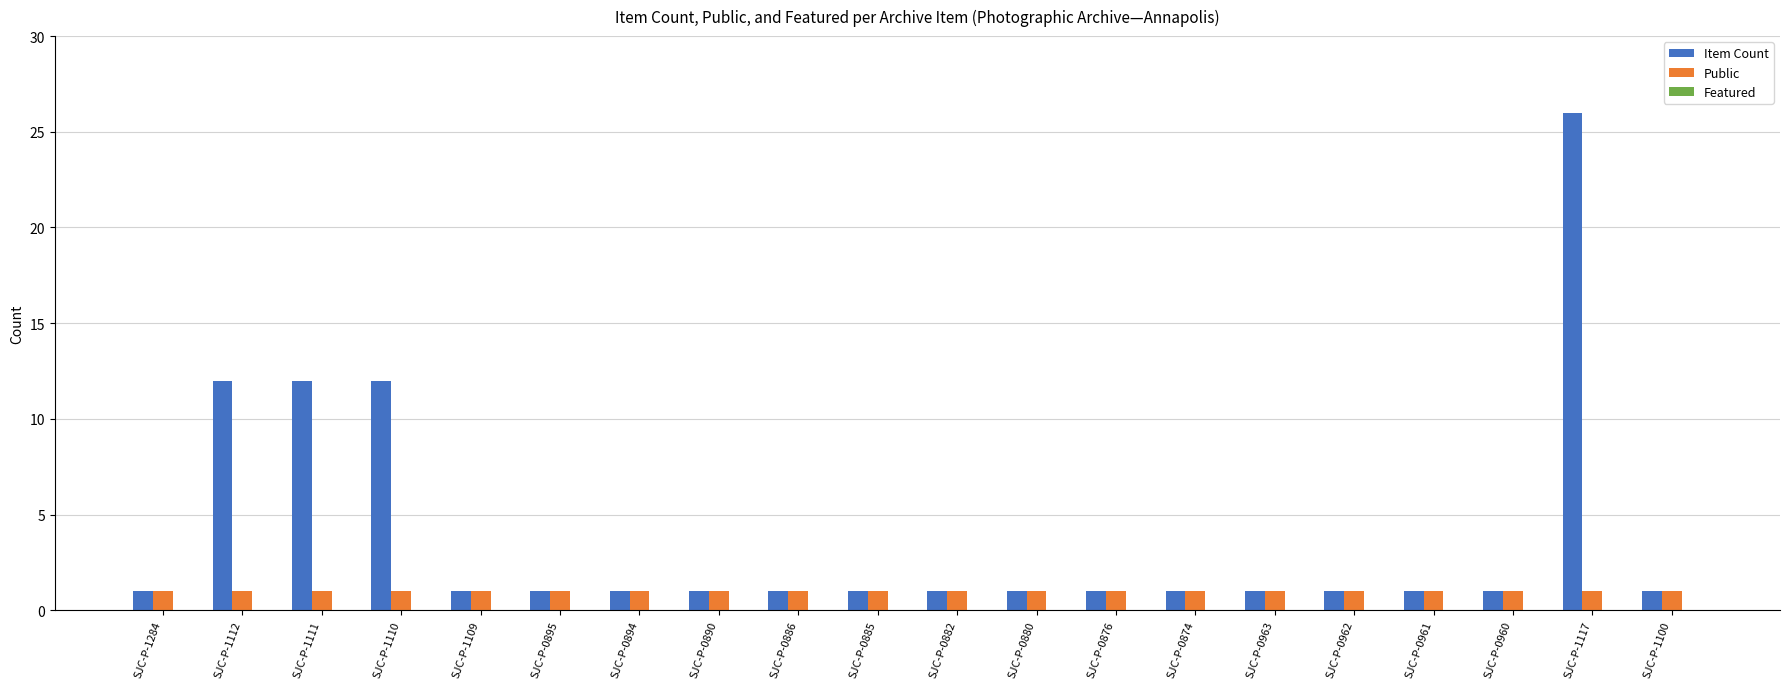

List the series in order of their overall mean, lowest first.

Public, Item Count